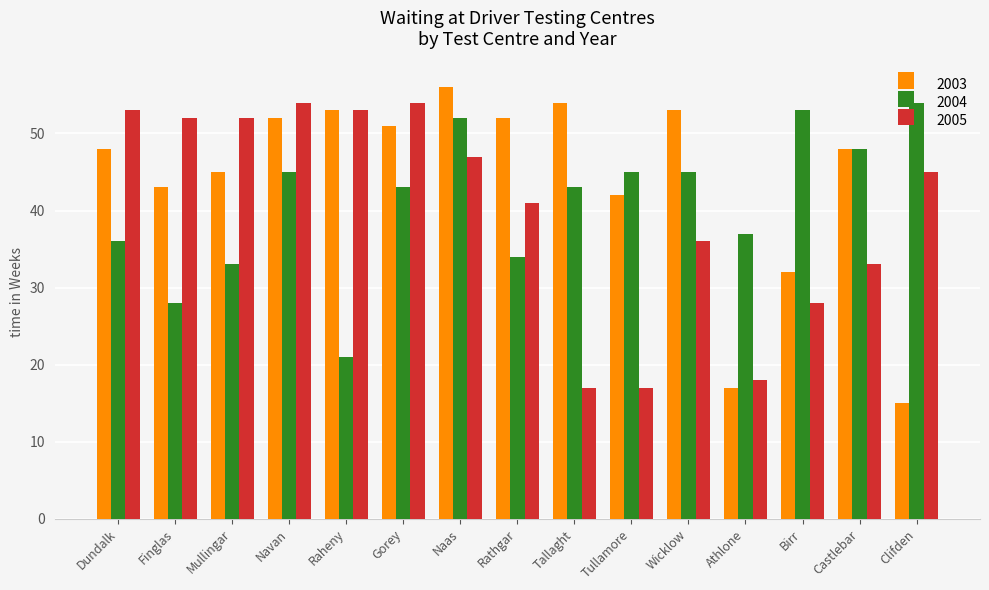

How many categories are shown in the chart?

15